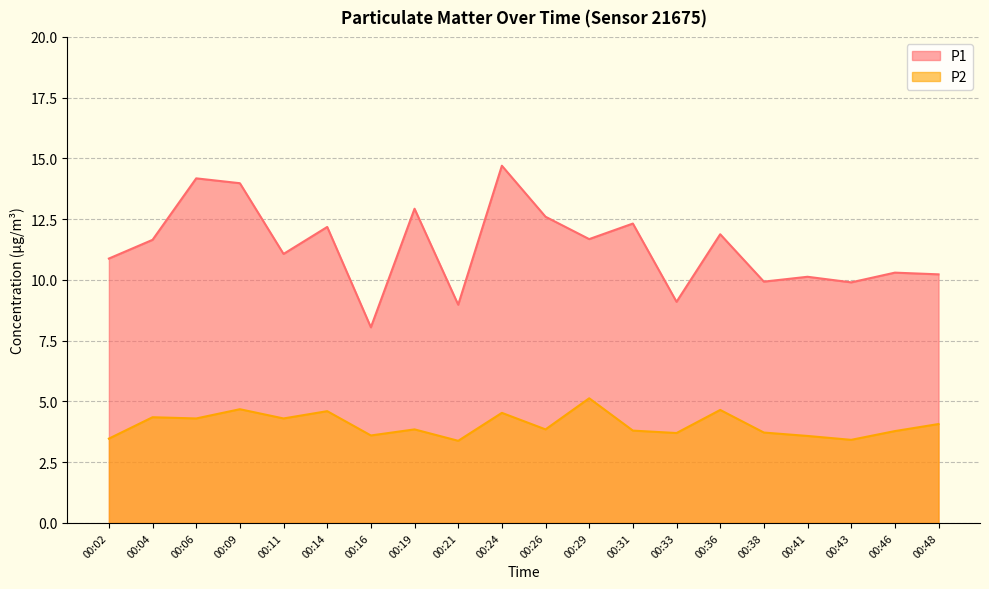

What is the difference between the P1 values at 00:41 and 00:11?

0.9